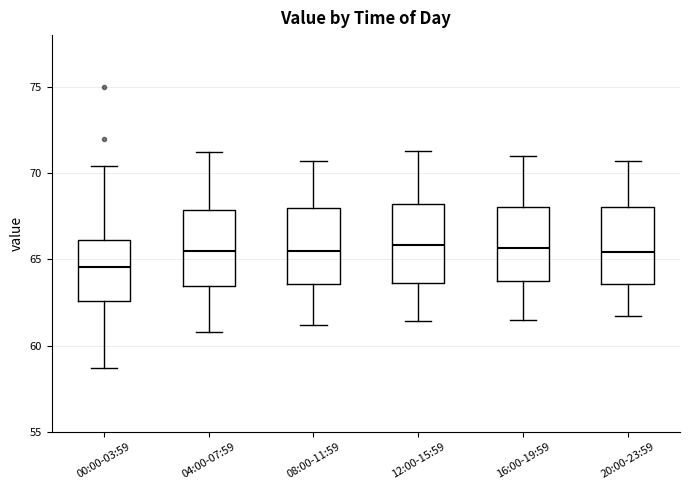

Where is the upper edge of the box for 16:00-19:59 on the y-axis? The values are not printed on the chart, so give them approximately, as read against the axis.

68.0